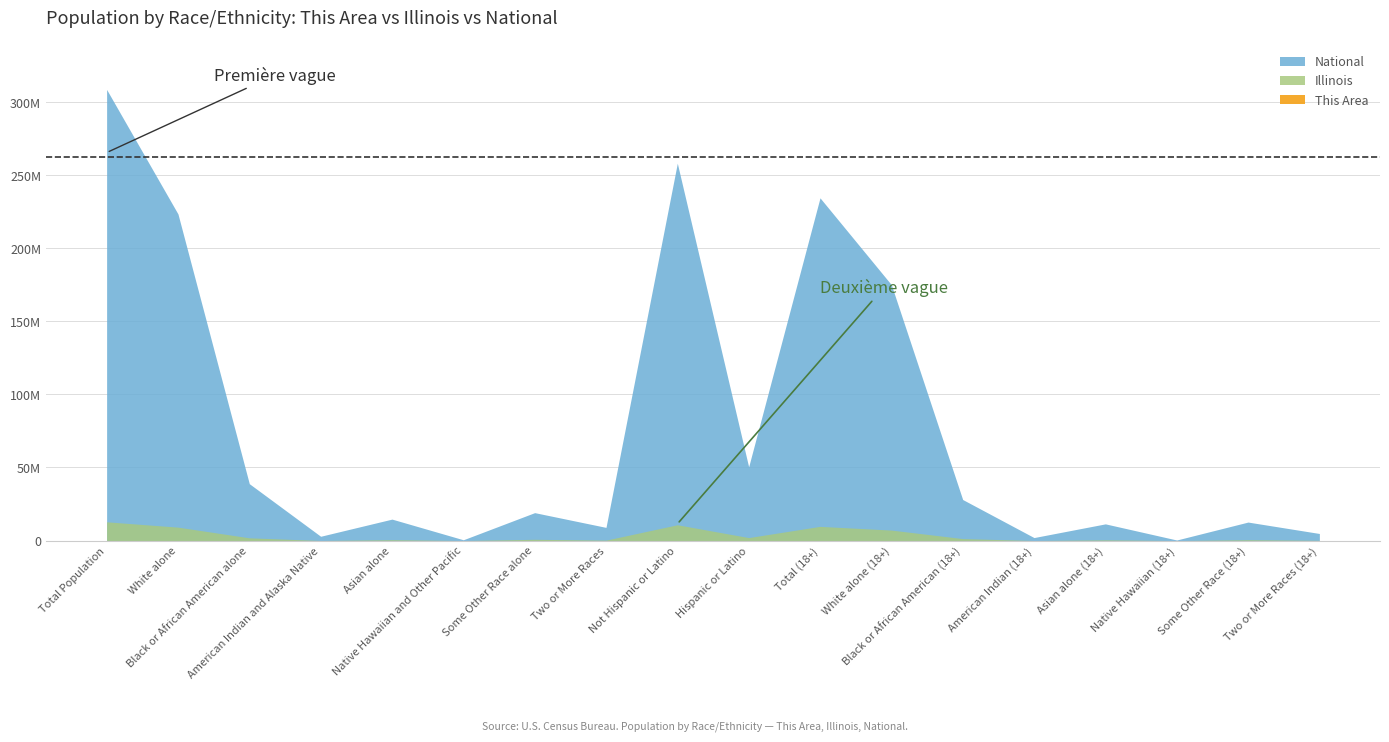

What position from the right is American Indian (18+)?

5